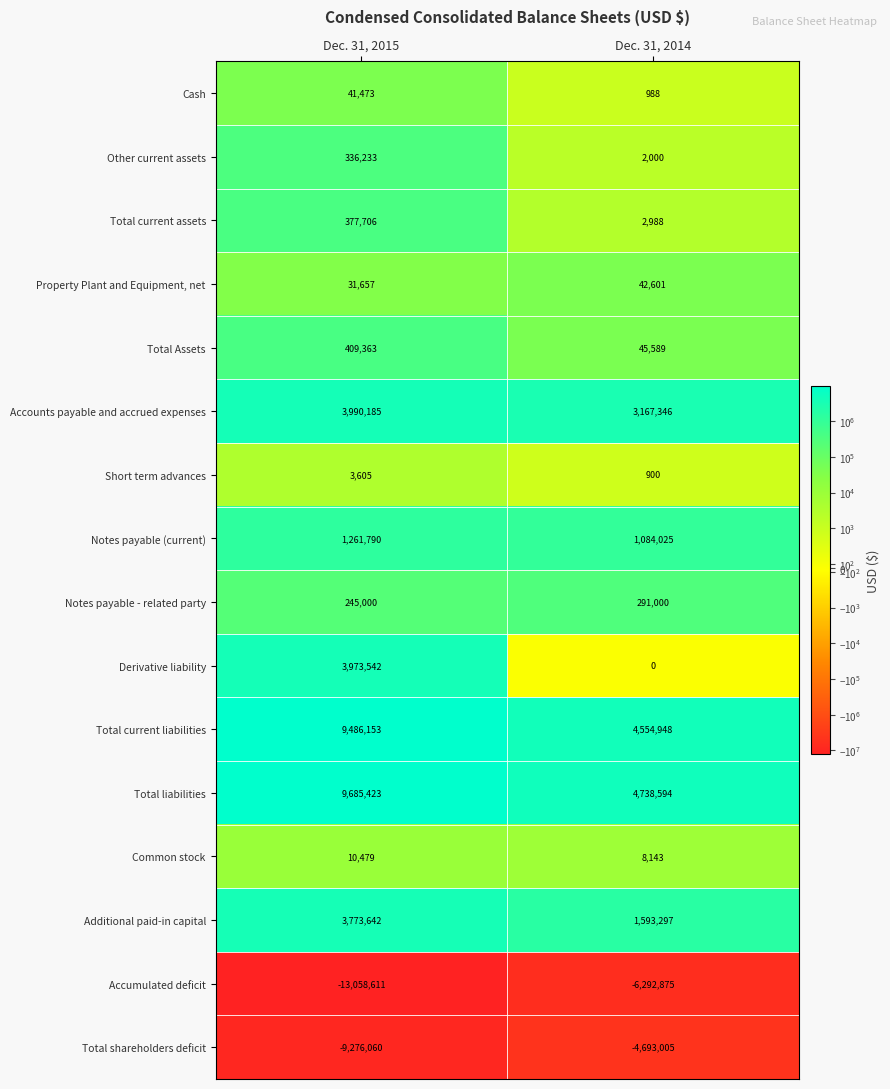

What value does the Notes payable - related party series have at Dec. 31, 2014, to the nearest 10?

291000